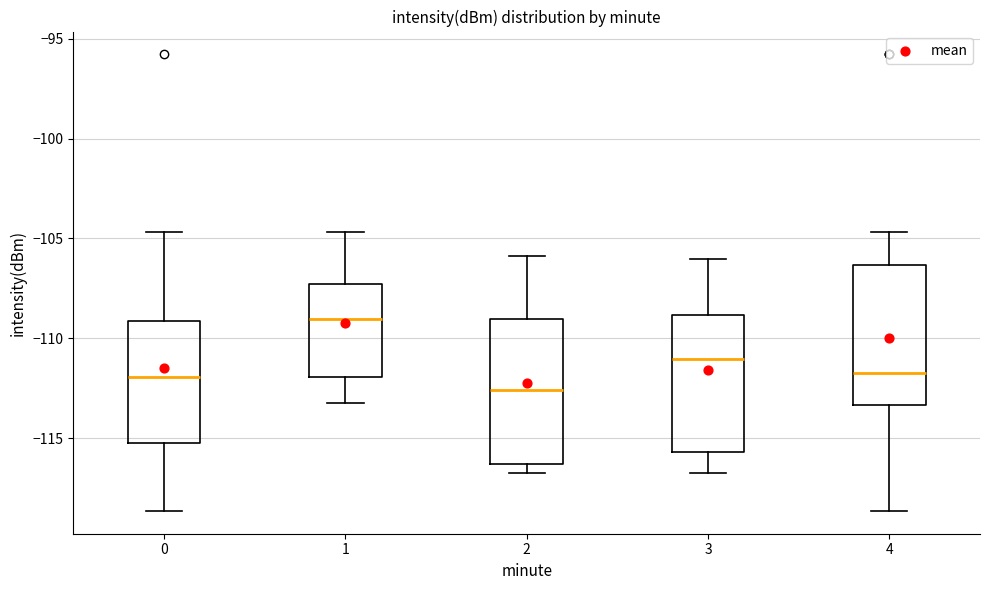

Reading left to right, transcribe this box plot: for each box, give where its median line is, the range the box spans, and where its two whiskers end, as read against the y-axis. The values are not printed on the chart, so give them approximately, as read against the axis.

0: median -112.0, box -115.0 to -109.0, whiskers -118.5 to -104.5
1: median -109.0, box -112.0 to -107.5, whiskers -113.0 to -104.5
2: median -112.5, box -116.5 to -109.0, whiskers -116.5 (just below the box's lower edge) to -106.0
3: median -111.0, box -115.5 to -109.0, whiskers -117.0 to -106.0
4: median -112.0, box -113.5 to -106.5, whiskers -118.5 to -104.5